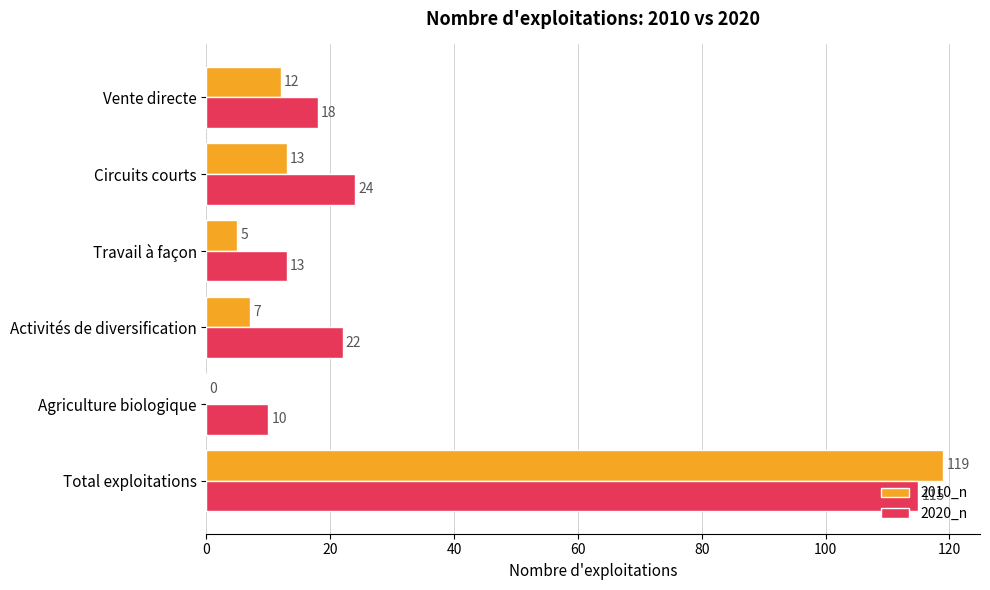

The value of 2020_n at Activités de diversification is 33. True or false?

False